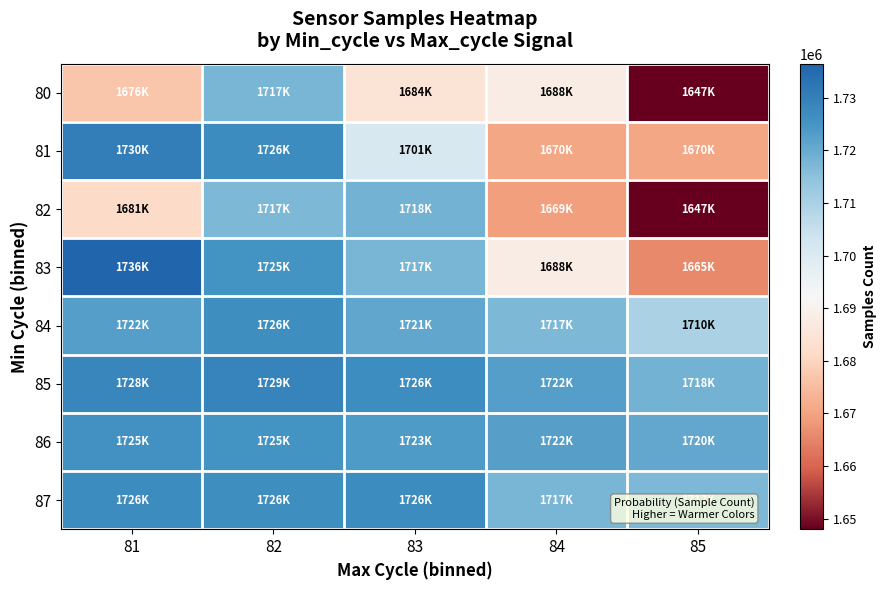

List the series in order of their peak value, lowest first.

80, 82, 86, 84, 87, 85, 81, 83